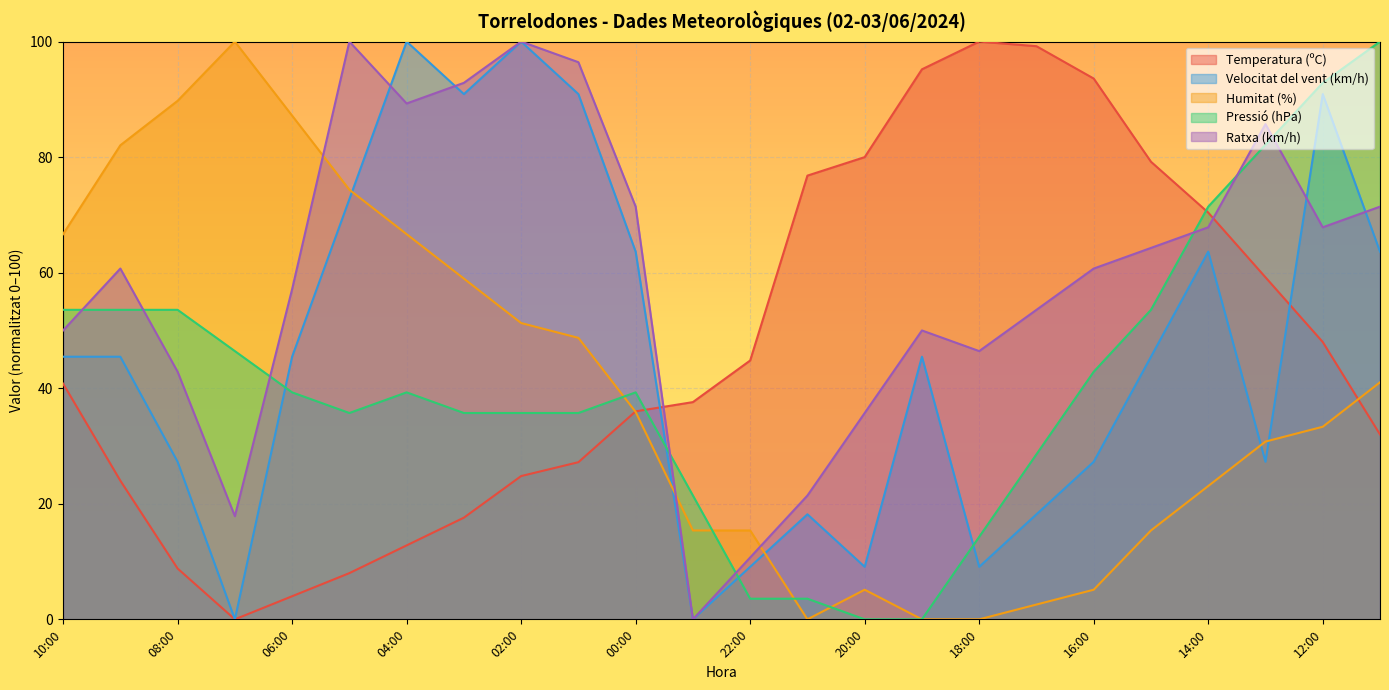

How many times do Ratxa (km/h) and Temperatura (ºC) cross each other?

2